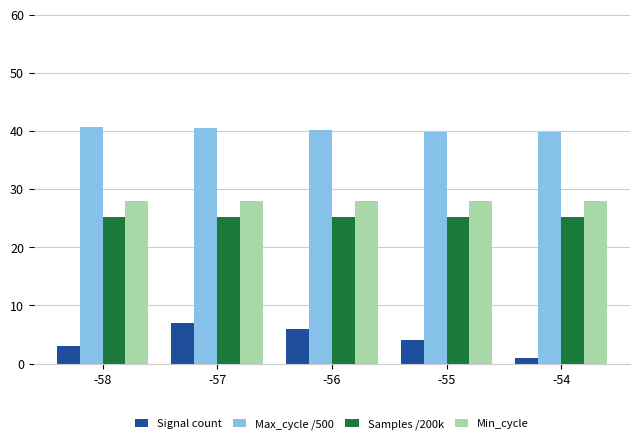

What is the maximum value shown in the chart?

40.7